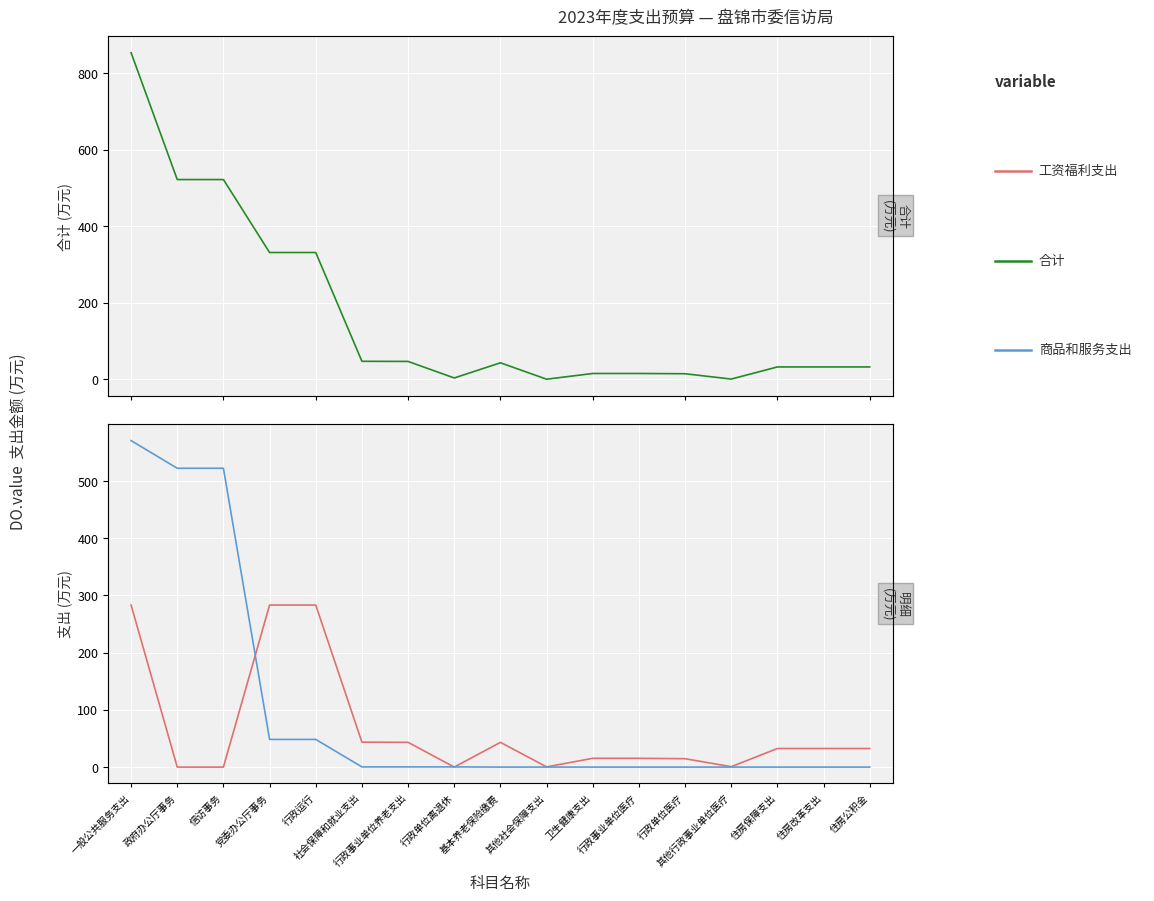

True or false: 商品和服务支出 and 合计 cross at least once.

False